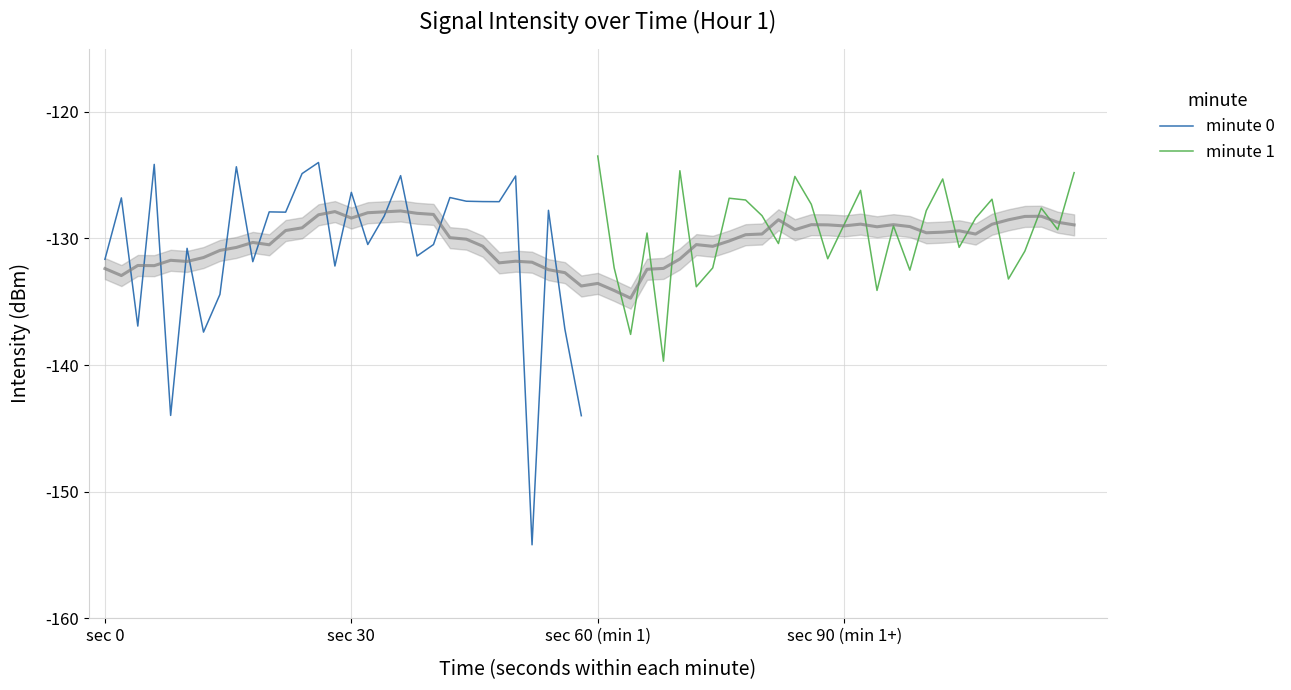

How many interior local valleys does the minute 0 series have?

10